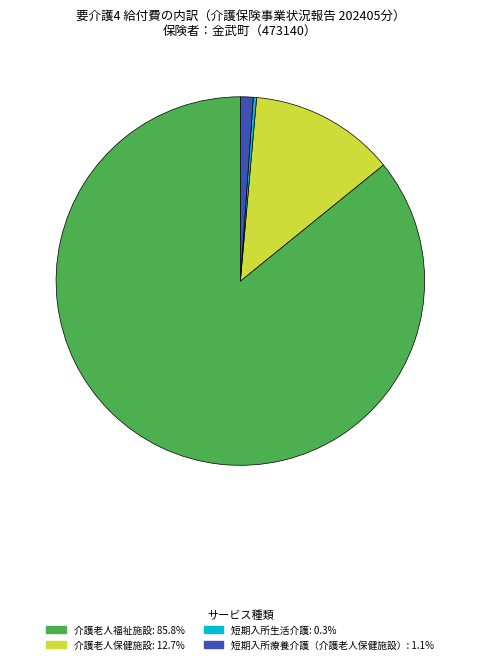

Is there a majority slice in this chart?

Yes